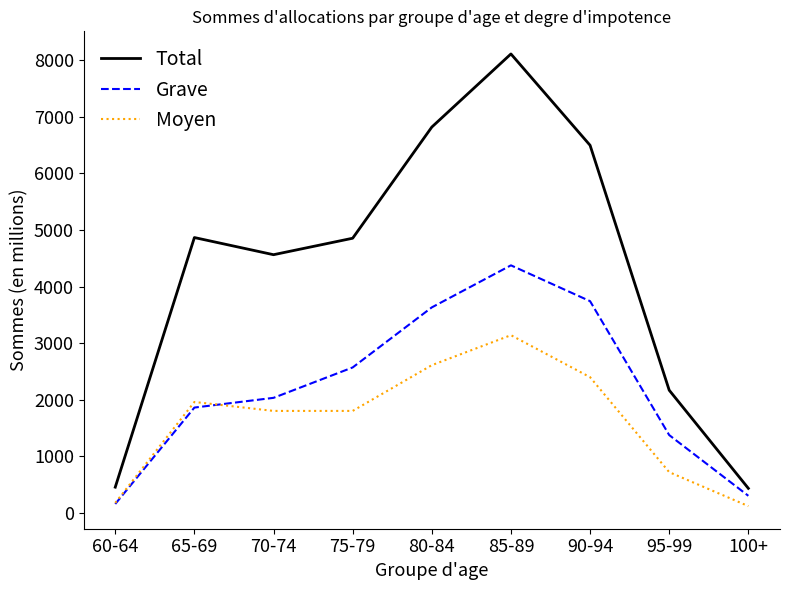

True or false: Moyen and Total cross at least once.

False